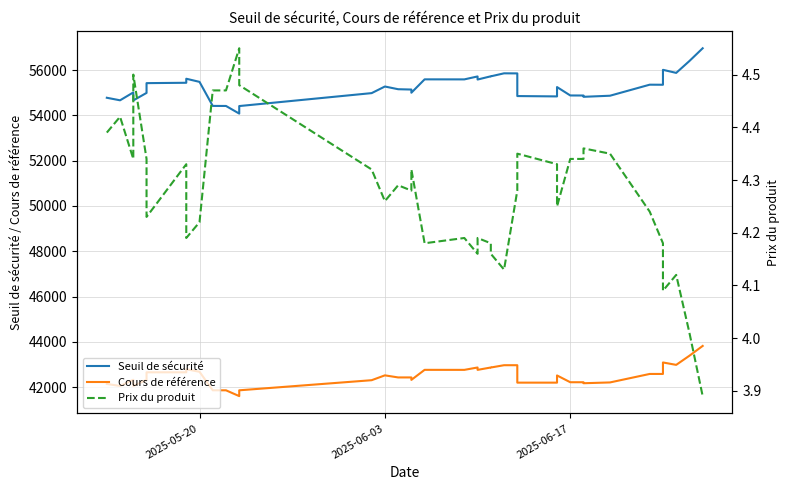

What is the value of the Cours de référence point at the 18th from the left?

42319.7